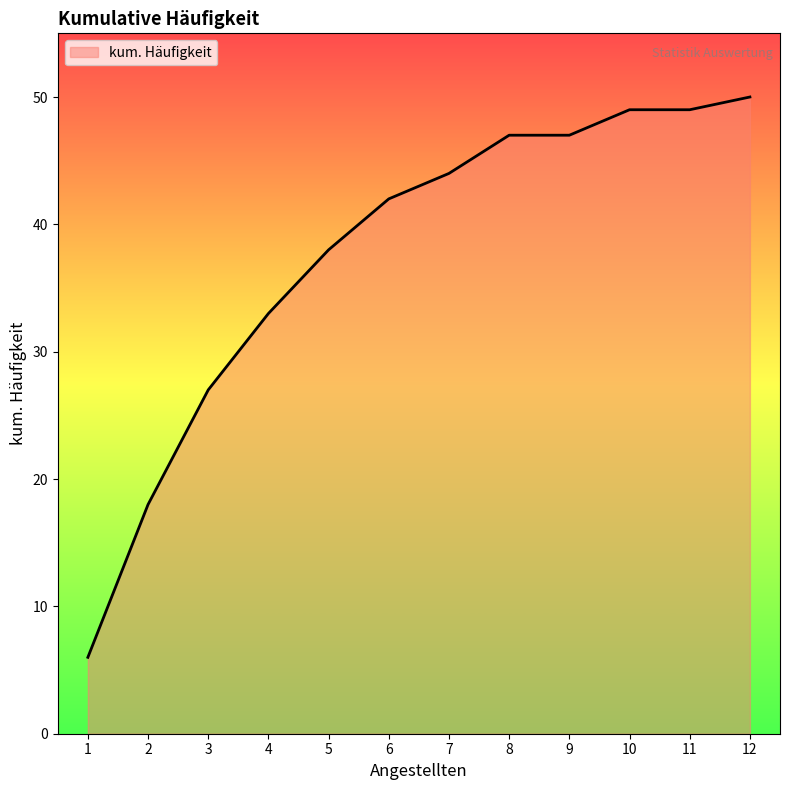

The chart shows a value of 70 at 12. True or false?

False